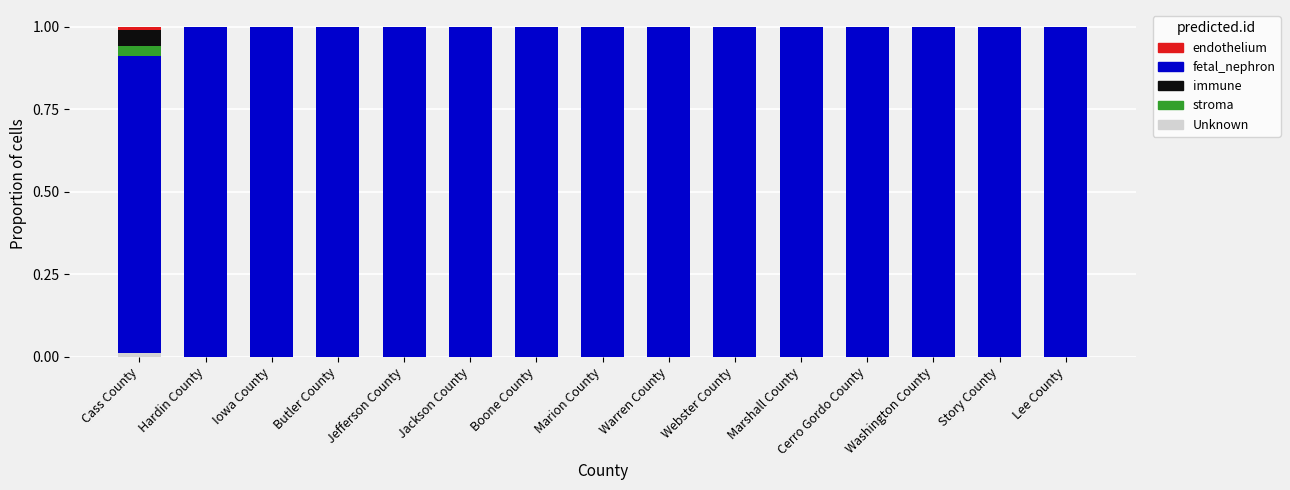

Which series has the largest range (max minus min)?

fetal_nephron